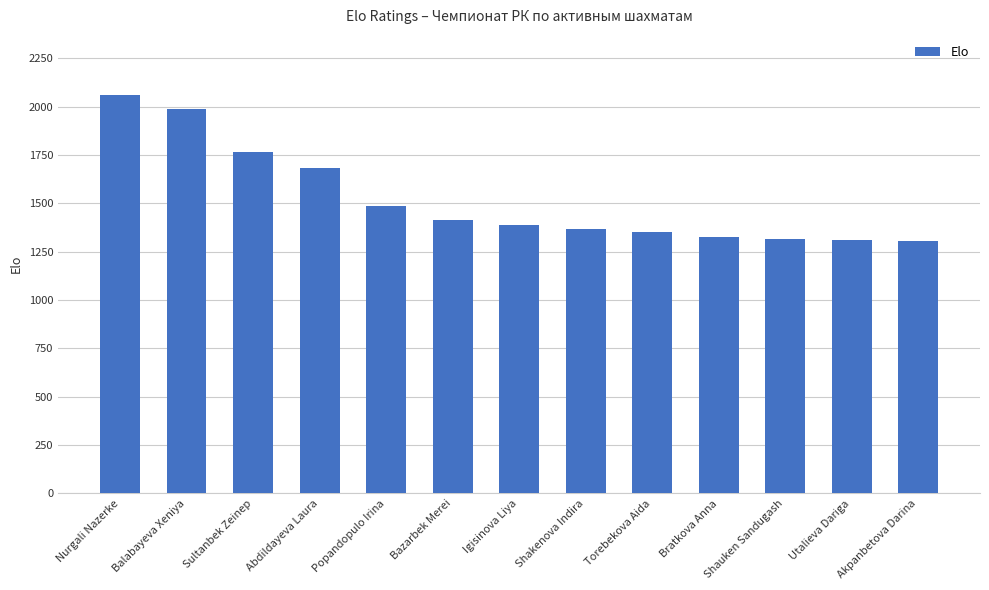

What is the difference between the values at Popandopulo Irina and Shakenova Indira?

115